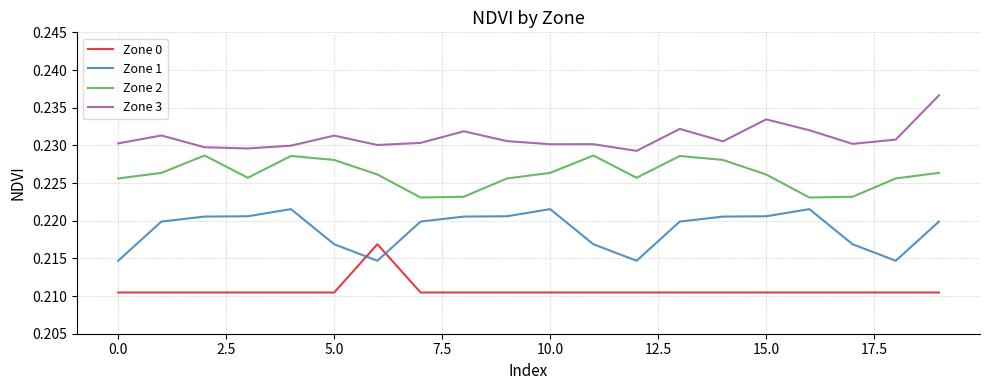

List the series in order of their peak value, lowest first.

Zone 0, Zone 1, Zone 2, Zone 3